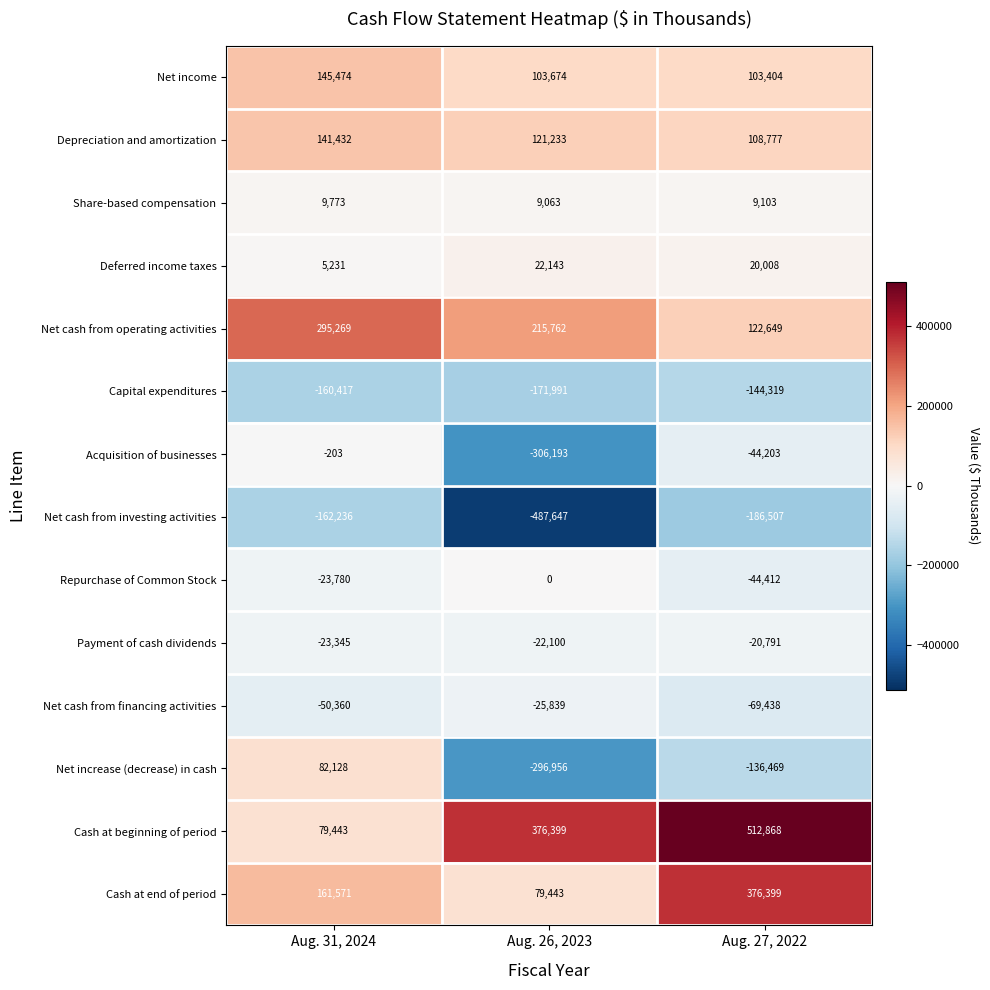

What is the difference between the maximum and minimum values in the Capital expenditures series?

27672